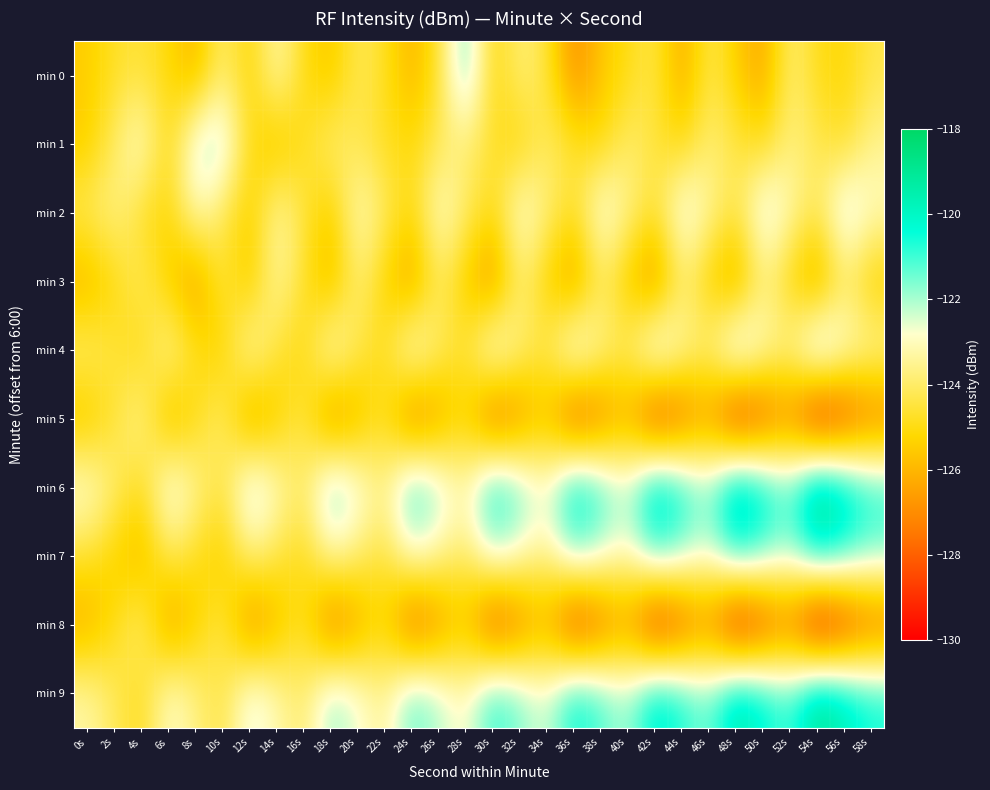

At 50s, list the series in order from largest to smallest.

min 6, min 9, min 7, min 2, min 4, min 3, min 1, min 0, min 5, min 8